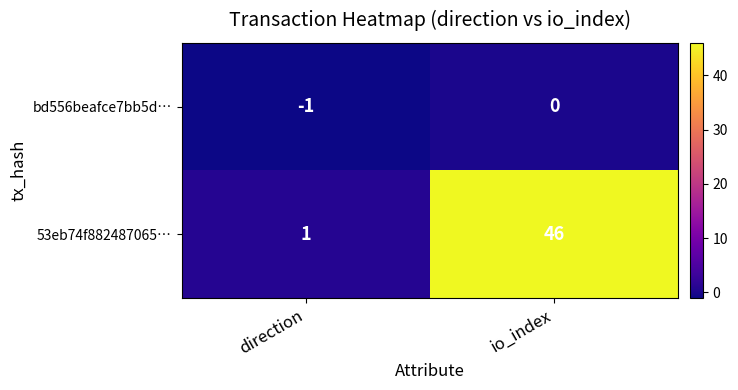

The value of 53eb74f882487065… at io_index is 60. True or false?

False